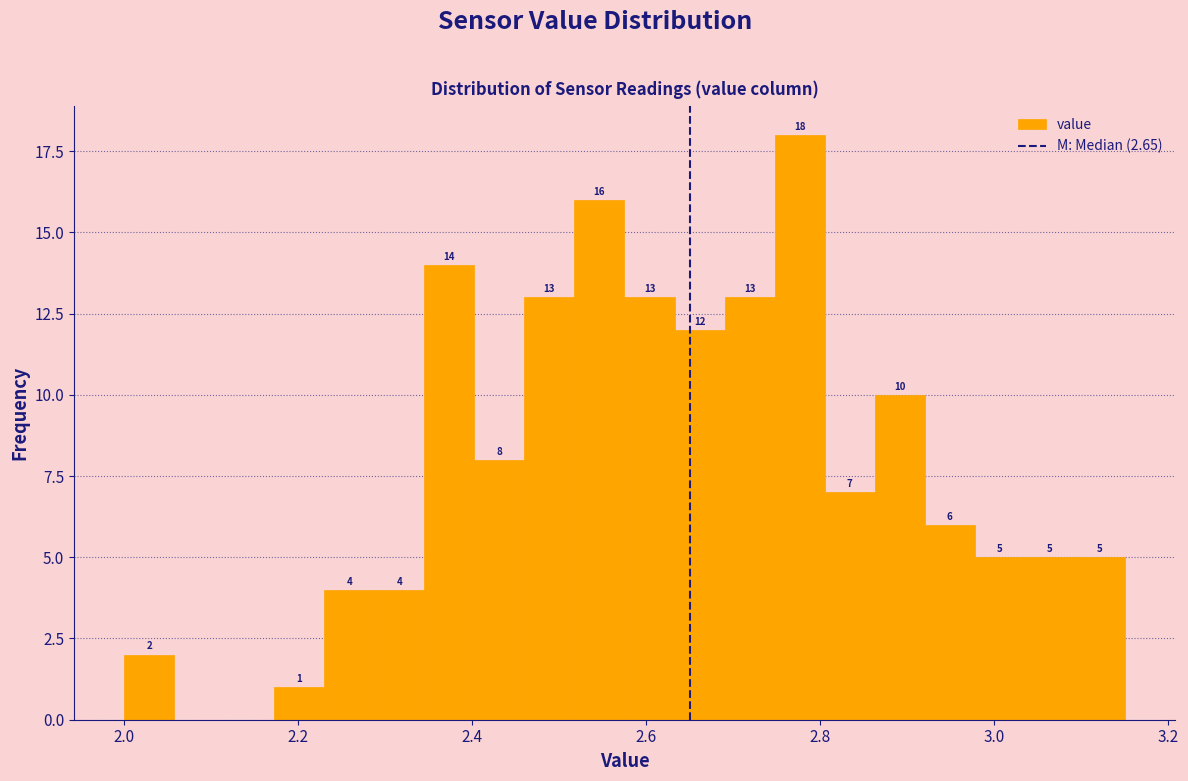

Around what value on the x-axis is the tallest bar? Give the approximate position of its centre, as read against the axis.

2.78